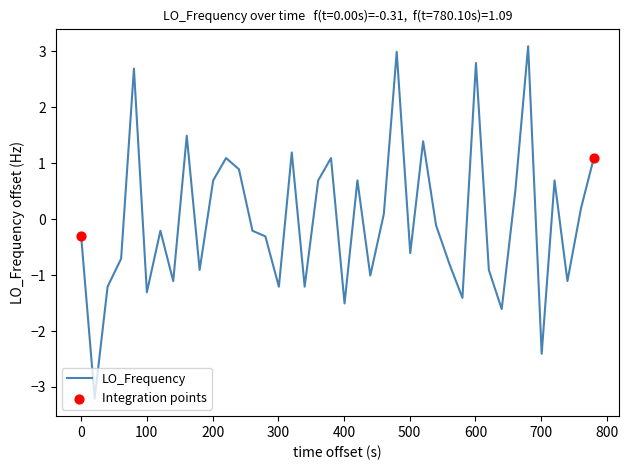

What is the difference between the maximum and minimum values?

6.3